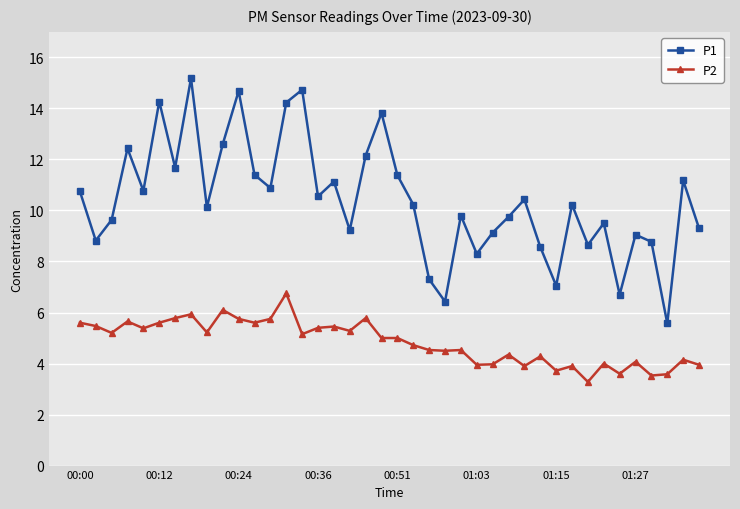

What is the sum of all P1 values?

416.4